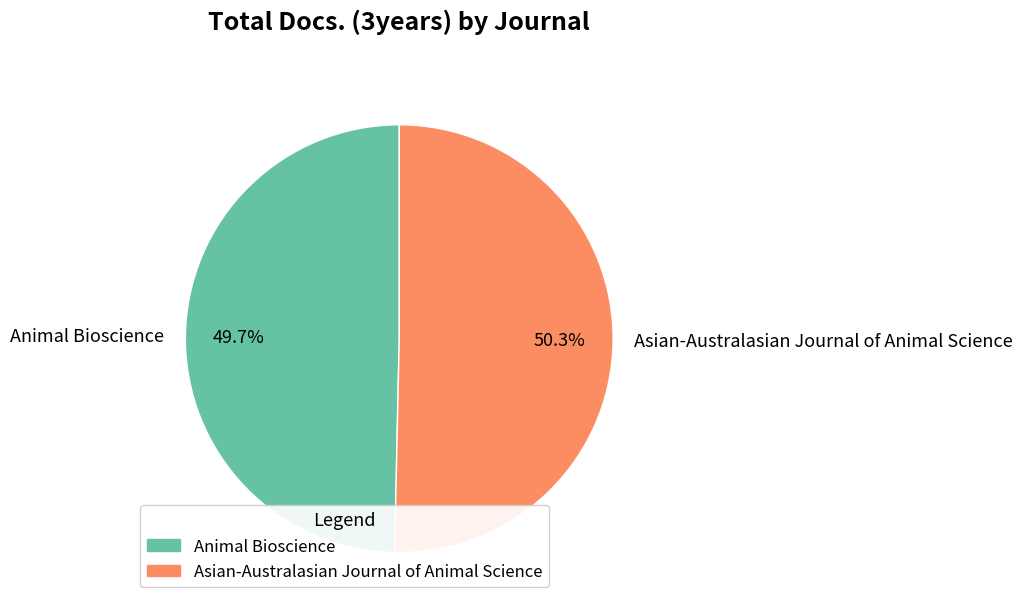

What percentage is the Asian-Australasian Journal of Animal Science slice, to the nearest percent?

50%